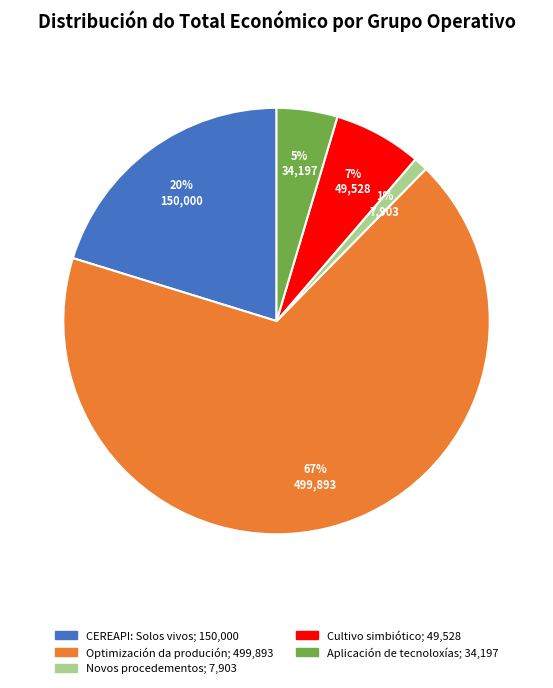

To the nearest percent, what is the combined percentage of Optimización da produción and Aplicación de tecnoloxías?

72%